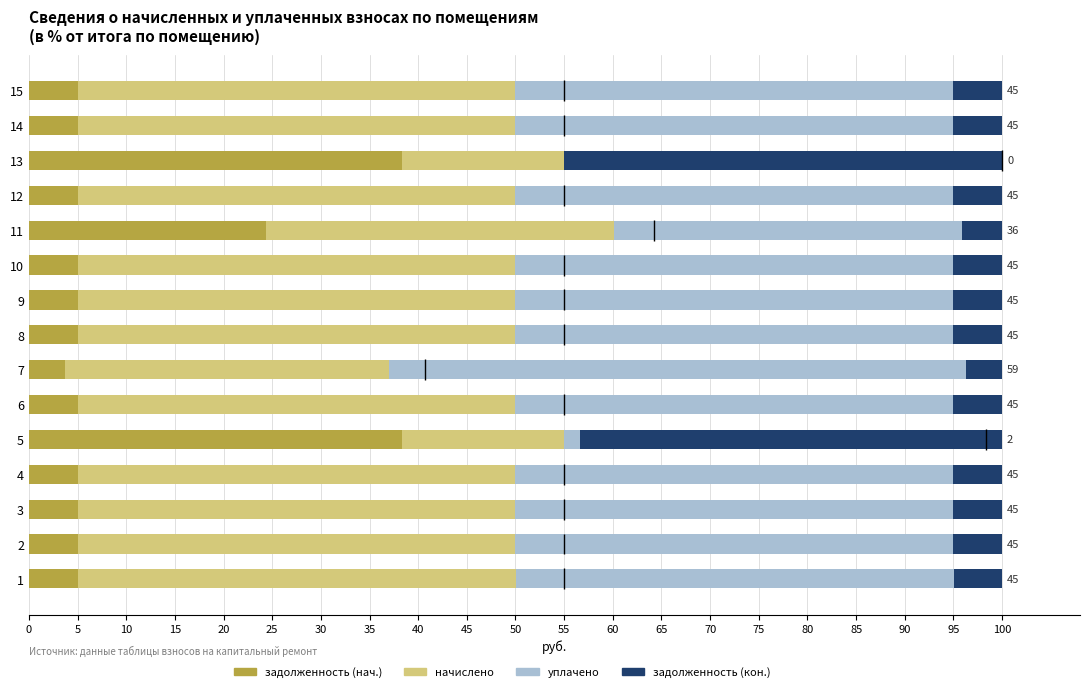

Are the bars horizontal?

Yes